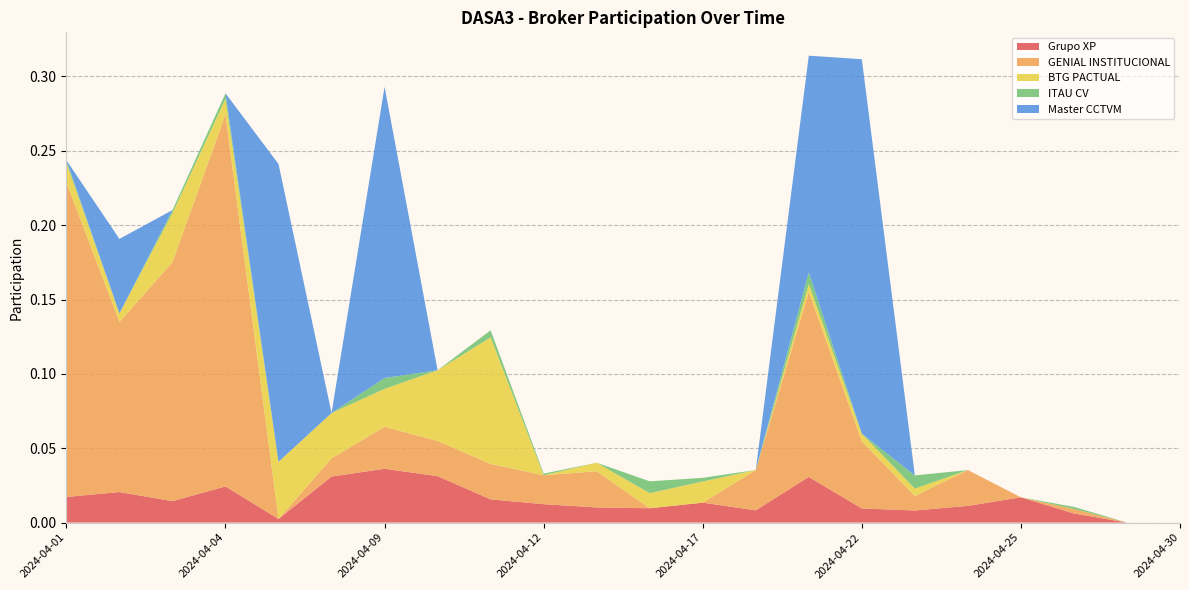

Reading left to right, extract all data points from this chart.

Grupo XP: 2024-04-01=0.0	2024-04-02=0.0	2024-04-03=0.0	2024-04-04=0.0	2024-04-05=0.0	2024-04-08=0.0	2024-04-09=0.0	2024-04-10=0.0	2024-04-11=0.0	2024-04-12=0.0	2024-04-15=0.0	2024-04-16=0.0	2024-04-17=0.0	2024-04-18=0.0	2024-04-19=0.0	2024-04-22=0.0	2024-04-23=0.0	2024-04-24=0.0	2024-04-25=0.0	2024-04-26=0.0	2024-04-29=0.0	2024-04-30=0.0
GENIAL INSTITUCIONAL: 2024-04-01=0.2	2024-04-02=0.1	2024-04-03=0.2	2024-04-04=0.3	2024-04-05=0.0	2024-04-08=0.0	2024-04-09=0.0	2024-04-10=0.0	2024-04-11=0.0	2024-04-12=0.0	2024-04-15=0.0	2024-04-16=0.0	2024-04-17=0.0	2024-04-18=0.0	2024-04-19=0.1	2024-04-22=0.0	2024-04-23=0.0	2024-04-24=0.0	2024-04-25=0.0	2024-04-26=0.0	2024-04-29=0.0	2024-04-30=0.0
BTG PACTUAL: 2024-04-01=0.0	2024-04-02=0.0	2024-04-03=0.0	2024-04-04=0.0	2024-04-05=0.0	2024-04-08=0.0	2024-04-09=0.0	2024-04-10=0.0	2024-04-11=0.1	2024-04-12=0.0	2024-04-15=0.0	2024-04-16=0.0	2024-04-17=0.0	2024-04-18=0.0	2024-04-19=0.0	2024-04-22=0.0	2024-04-23=0.0	2024-04-24=0.0	2024-04-25=0.0	2024-04-26=0.0	2024-04-29=0.0	2024-04-30=0.0
ITAU CV: 2024-04-01=0.0	2024-04-02=0.0	2024-04-03=0.0	2024-04-04=0.0	2024-04-05=0.0	2024-04-08=0.0	2024-04-09=0.0	2024-04-10=0.0	2024-04-11=0.0	2024-04-12=0.0	2024-04-15=0.0	2024-04-16=0.0	2024-04-17=0.0	2024-04-18=0.0	2024-04-19=0.0	2024-04-22=0.0	2024-04-23=0.0	2024-04-24=0.0	2024-04-25=0.0	2024-04-26=0.0	2024-04-29=0.0	2024-04-30=0.0
Master CCTVM: 2024-04-01=0.0	2024-04-02=0.1	2024-04-03=0.0	2024-04-04=0.0	2024-04-05=0.2	2024-04-08=0.0	2024-04-09=0.2	2024-04-10=0.0	2024-04-11=0.0	2024-04-12=0.0	2024-04-15=0.0	2024-04-16=0.0	2024-04-17=0.0	2024-04-18=0.0	2024-04-19=0.1	2024-04-22=0.3	2024-04-23=0.0	2024-04-24=0.0	2024-04-25=0.0	2024-04-26=0.0	2024-04-29=0.0	2024-04-30=0.0